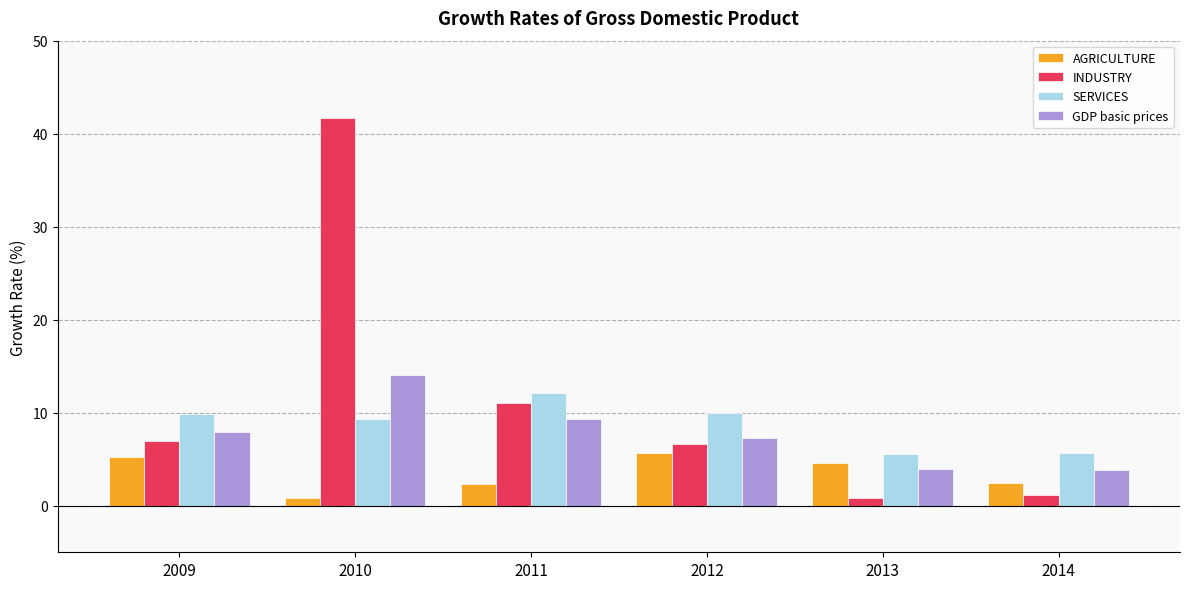

What is the sum of all AGRICULTURE values?

21.2